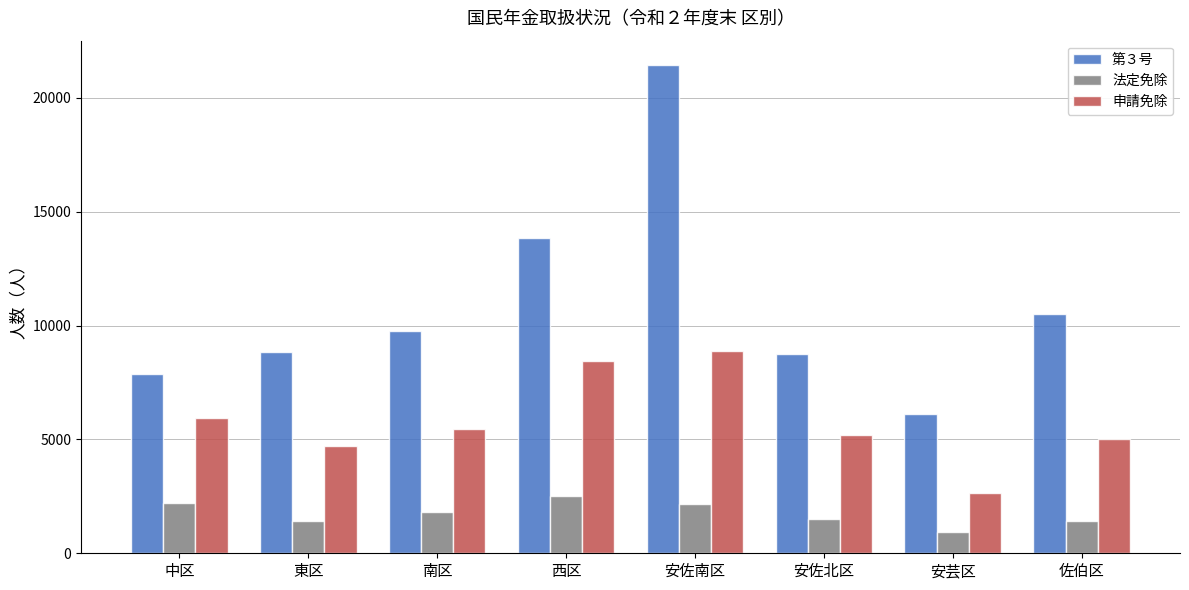

Where is 法定免除 nearest to the value 1729?

南区